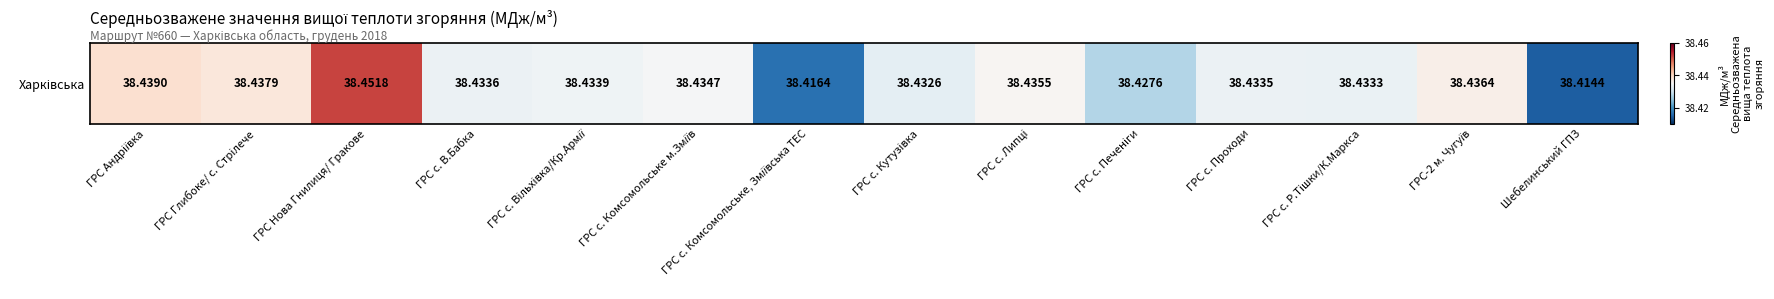

The chart shows a value of 22.7 at ГРС-2 м. Чугуїв. True or false?

False